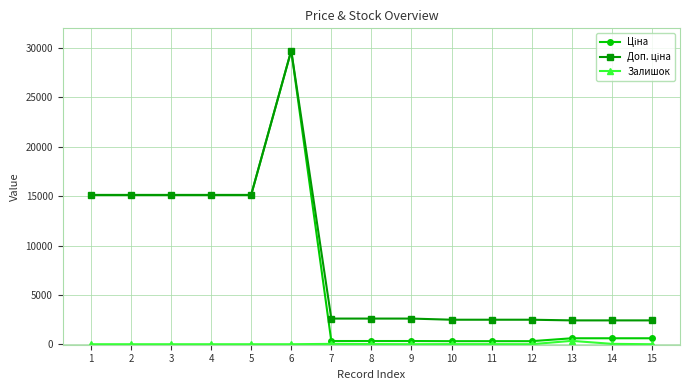

At how many categories does at least one series exceed 29008?

1